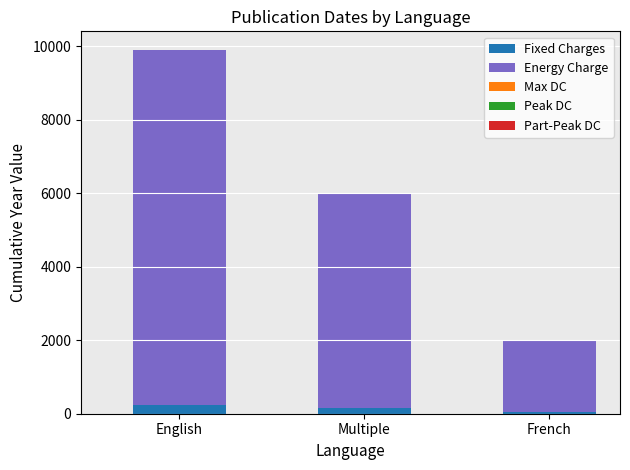

Reading left to right, transcribe the values for Fixed Charges.

English=250	Multiple=150	French=50